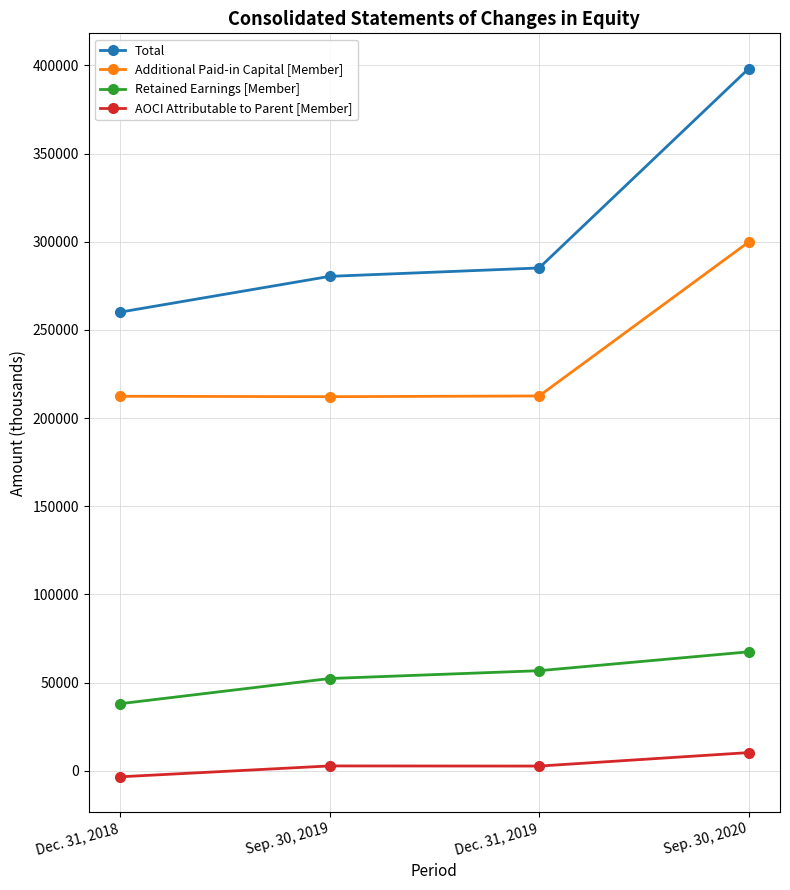

Rank the series by their average value, from lowest to highest.

AOCI Attributable to Parent [Member], Retained Earnings [Member], Additional Paid-in Capital [Member], Total